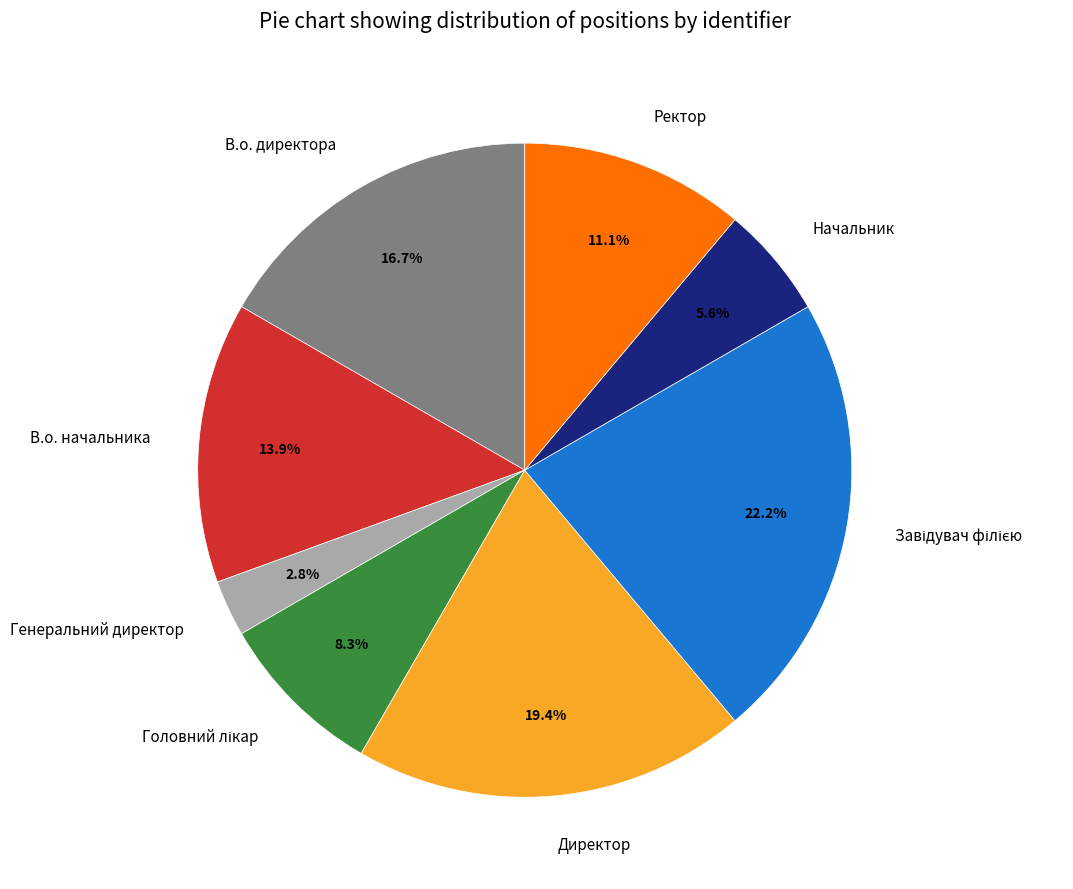

Is Генеральний директор the majority of the pie?

No